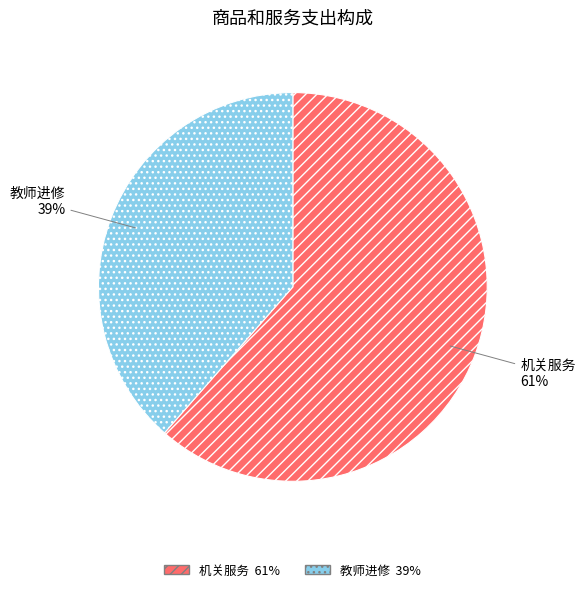

Is 机关服务 the majority of the pie?

Yes